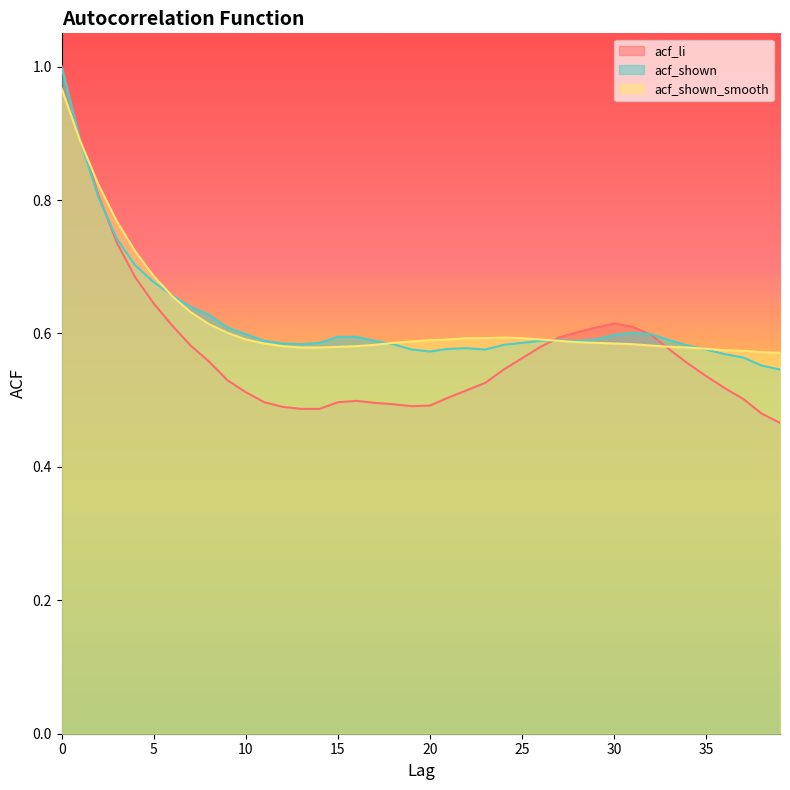

Does the chart display data point markers on the line(s)?

No